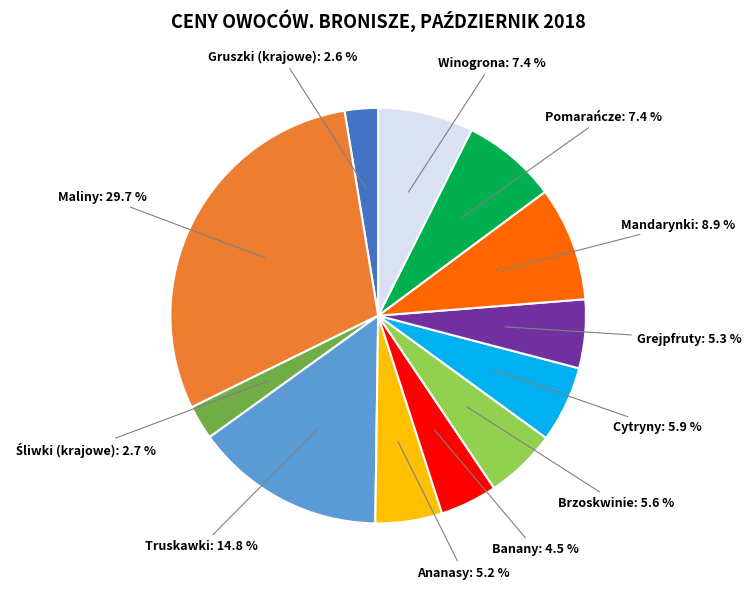

Is there a majority slice in this chart?

No